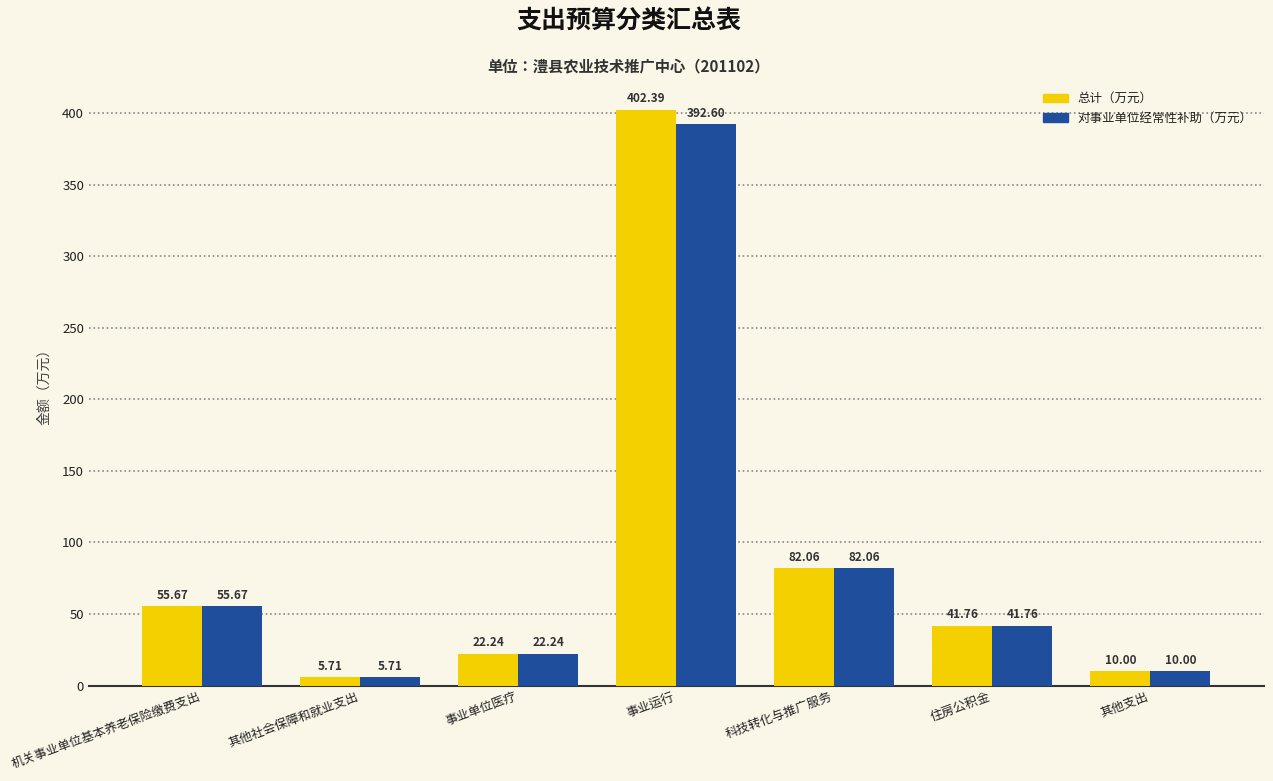

At which category is the sum across all series the highest?

事业运行